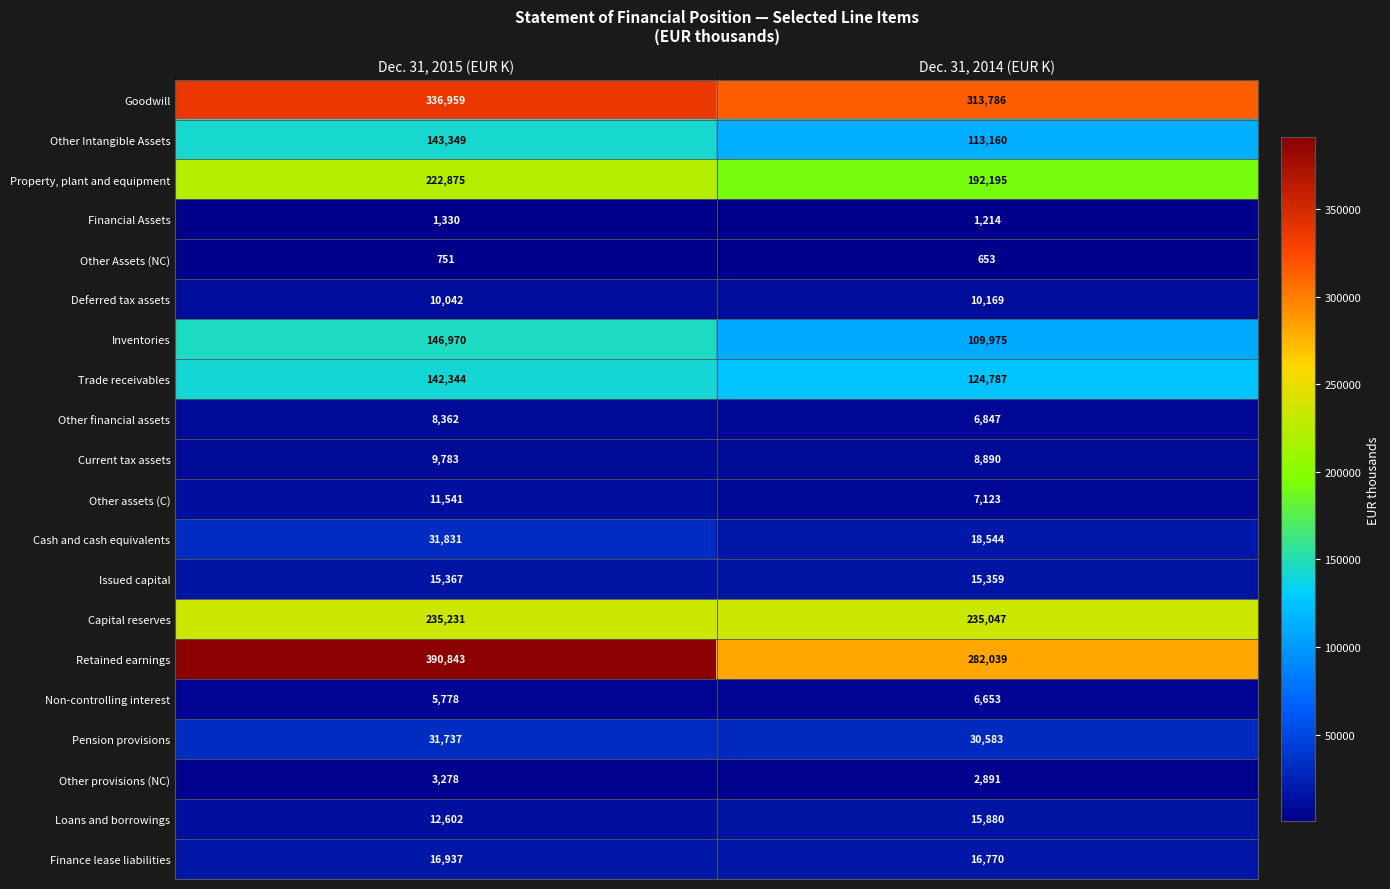

What is the sum of all Other assets (C) values?

18664